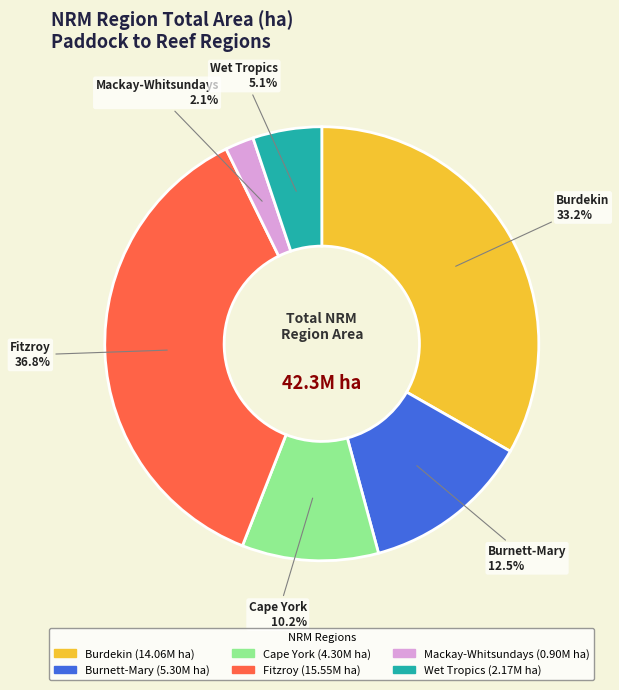

Approximately how many times larger is the value at Fitzroy compared to Burnett-Mary?

2.9